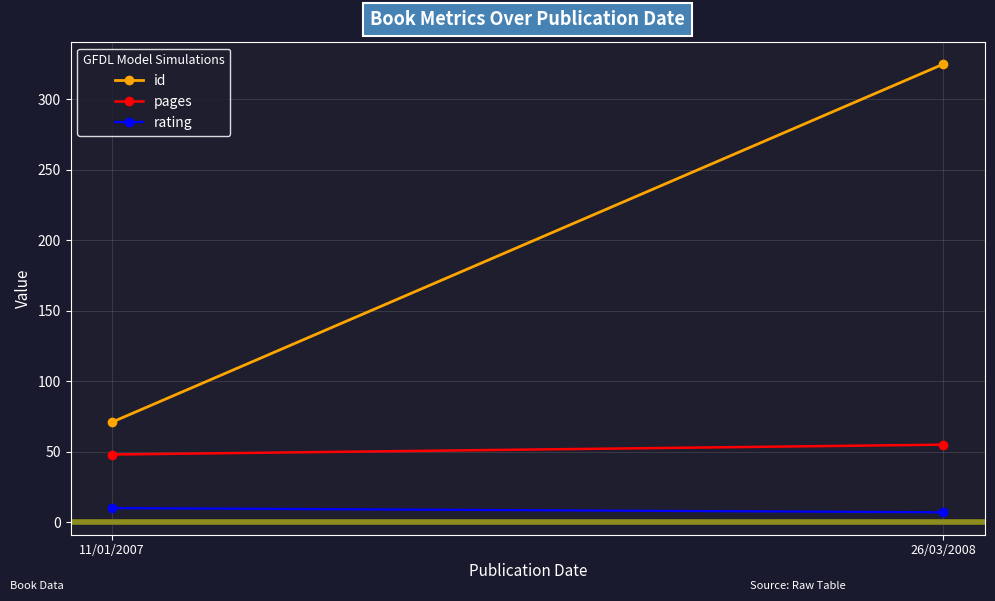

What is the average value of the rating series?

8